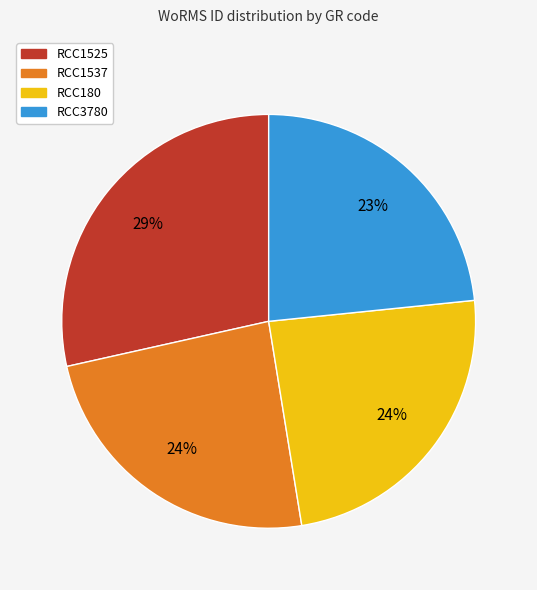

Is the sum of RCC3780 and RCC180 greater than half?

No